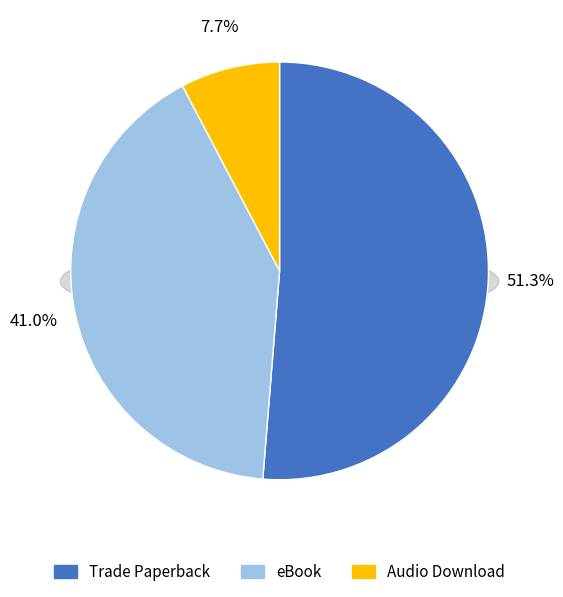

How many slices are in this pie chart?

3